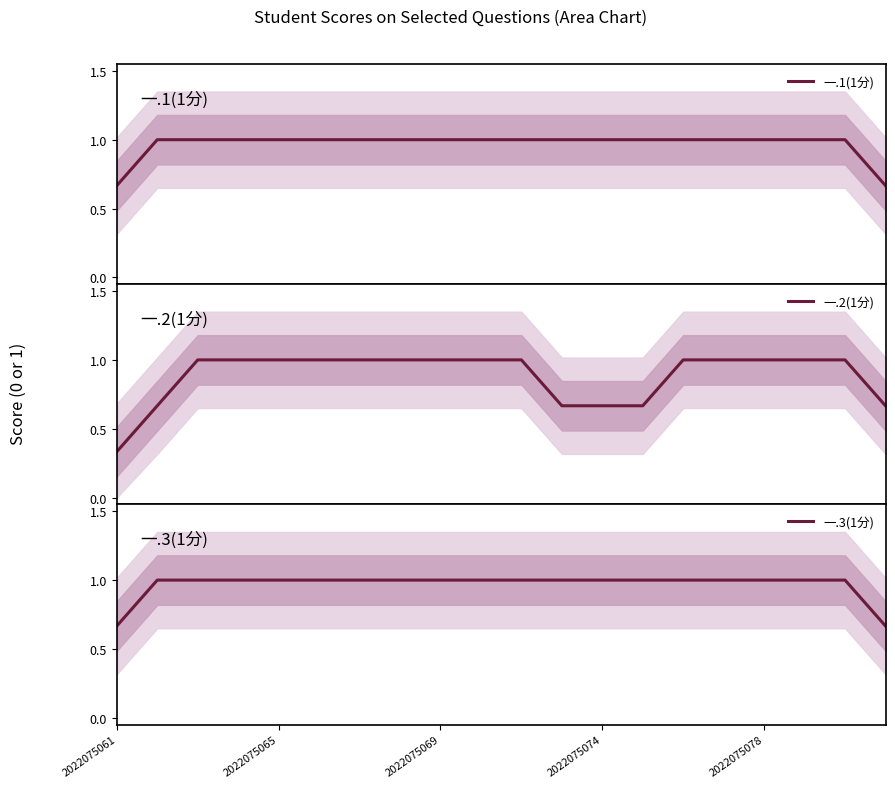

The 一.3(1分) series shows 1.0 at 2022075069. True or false?

True